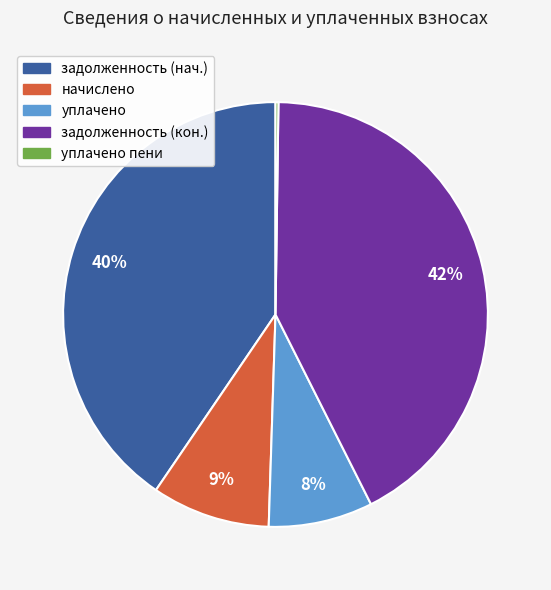

To the nearest percent, what is the difference between the largest and smallest slice percentages?

42%